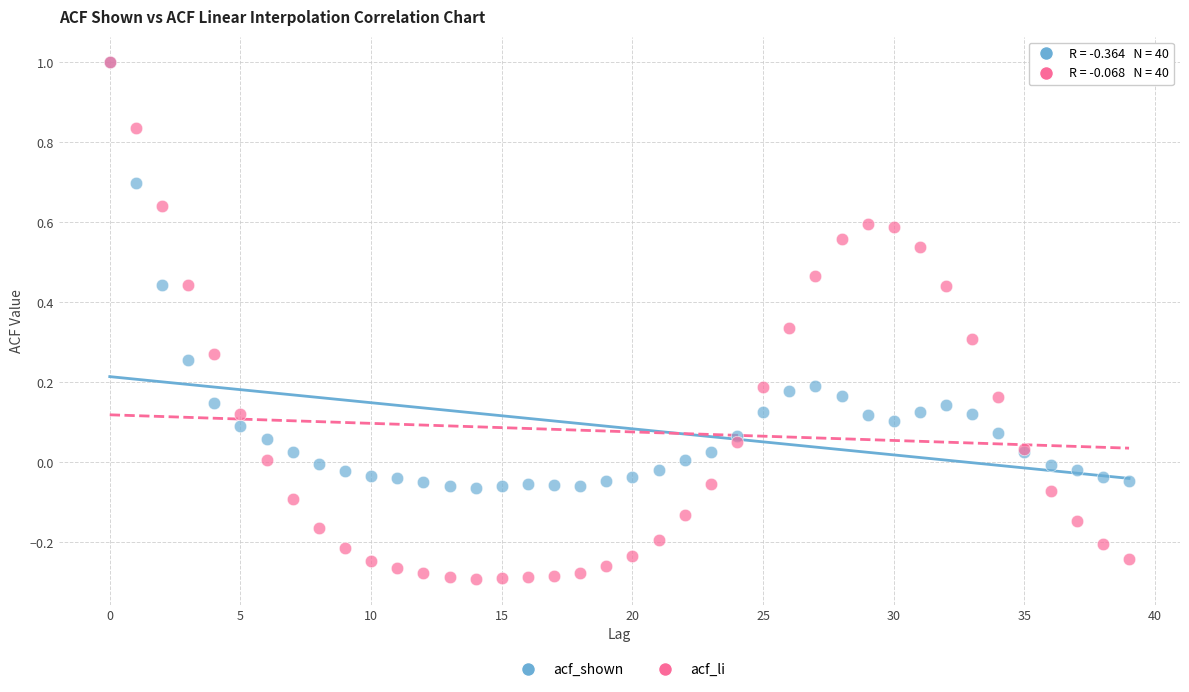

What are all the series names shown in the legend?

acf_shown, acf_li